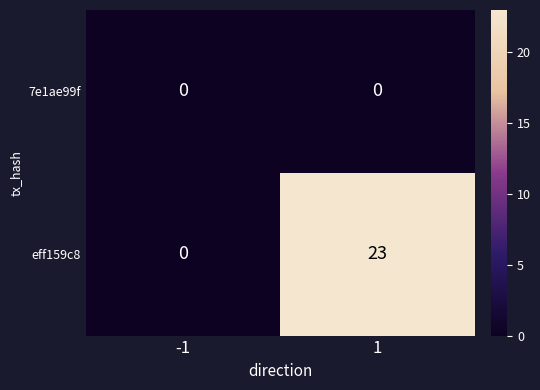

Count the number of data series in this chart.

2